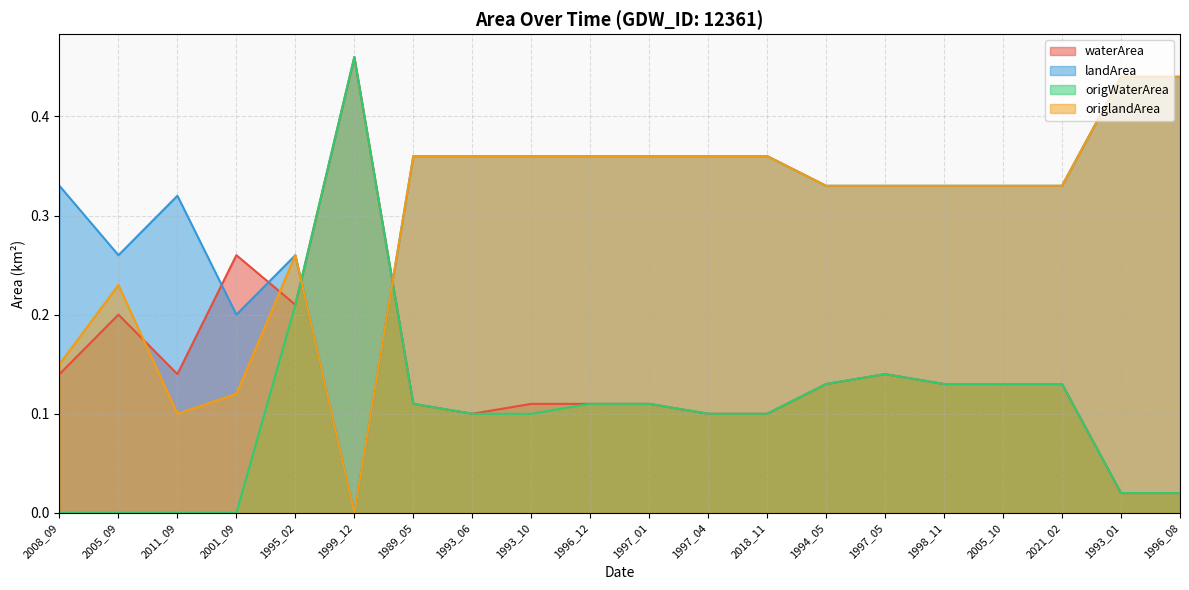

Where is waterArea nearest to the value 0?

1993_01